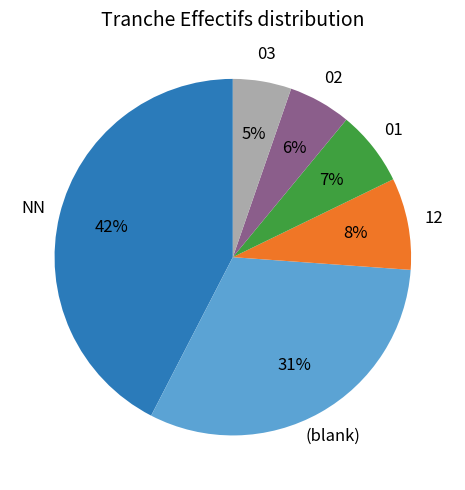

Is there a majority slice in this chart?

No